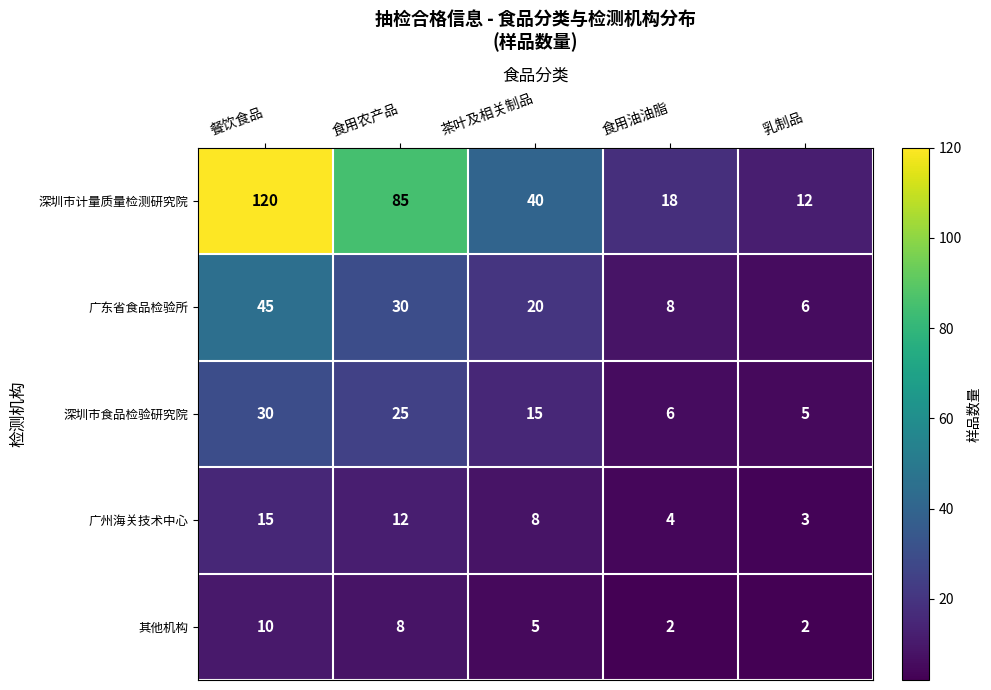

At which label does 深圳市计量质量检测研究院 reach its minimum?

乳制品